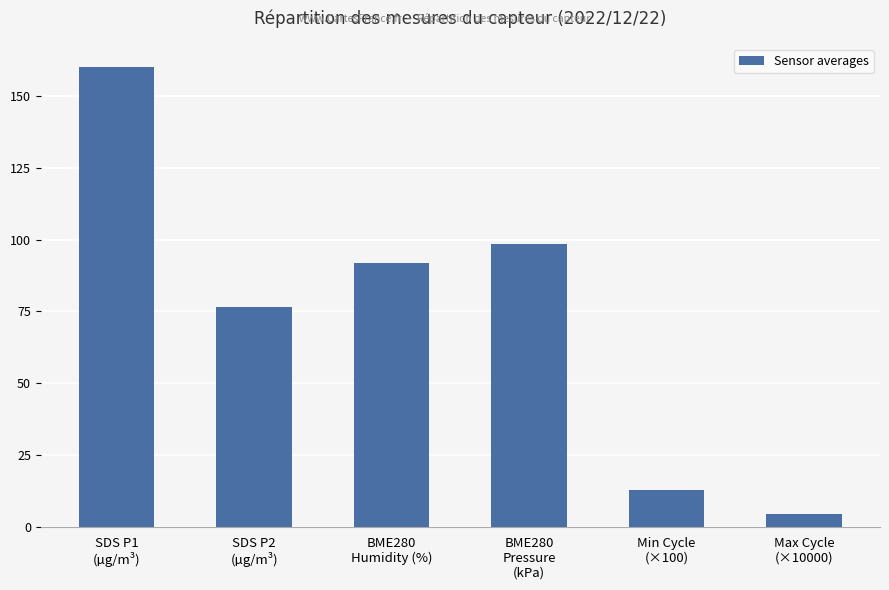

How many bars are there in total?

6